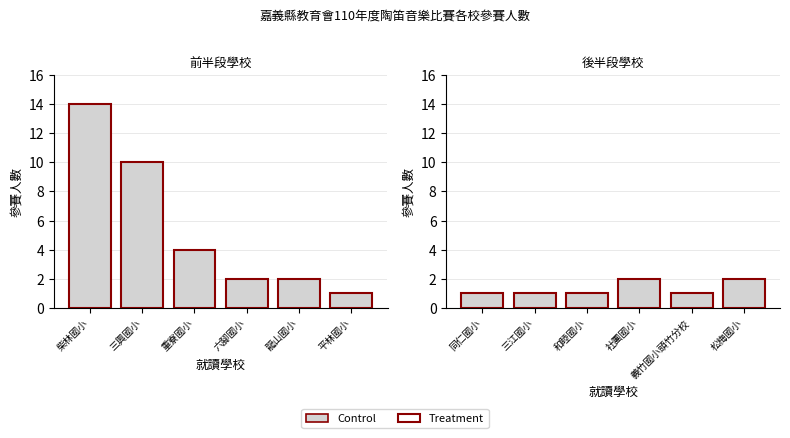

What is the label of the 2nd bar from the left?

三江國小